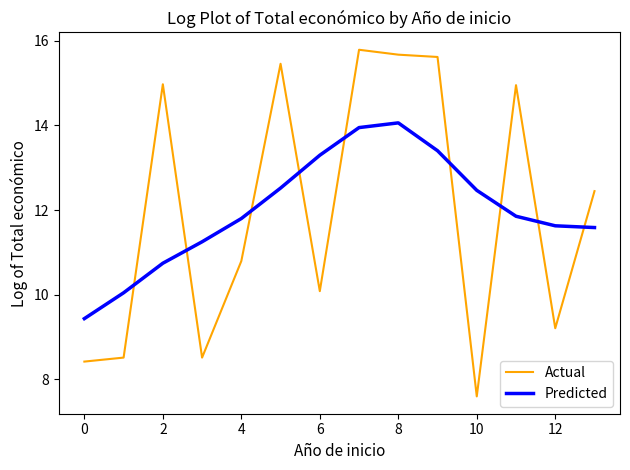

Which series has the widest spread of values?

Actual